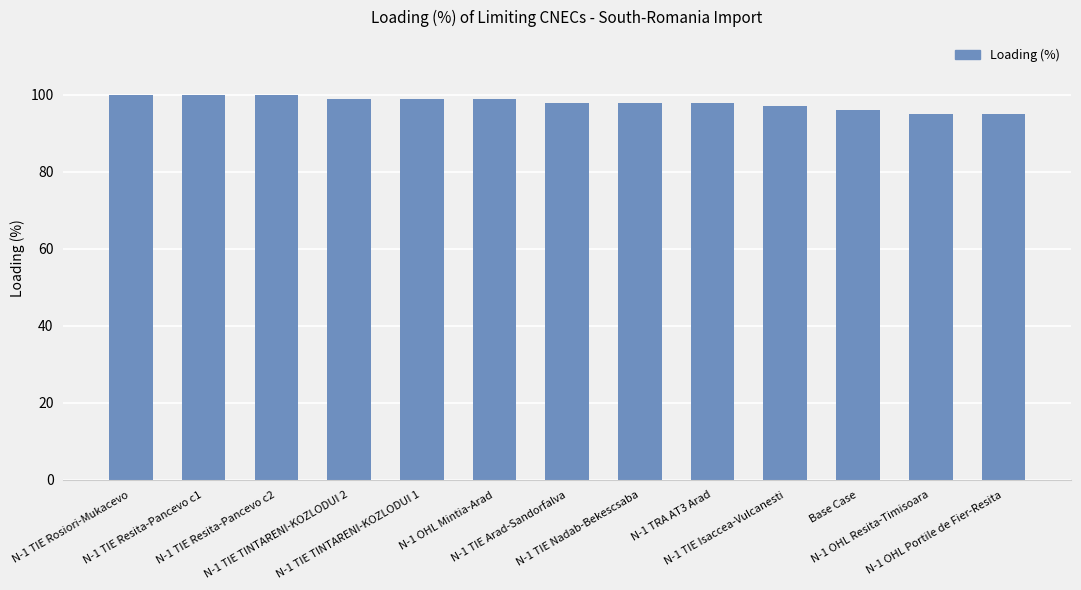

What is the maximum value shown in the chart?

100